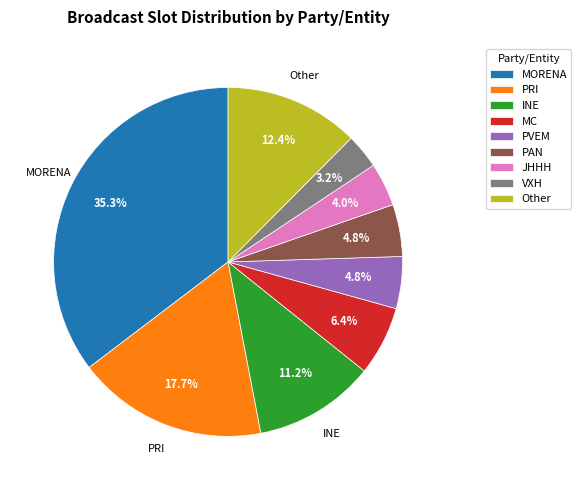

Does any single category account for the majority?

No